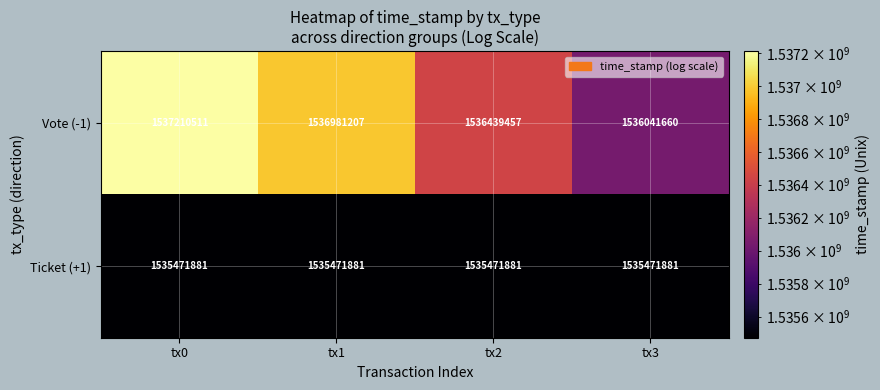

True or false: Vote (-1) has a value of 1537210511 at tx0.

True